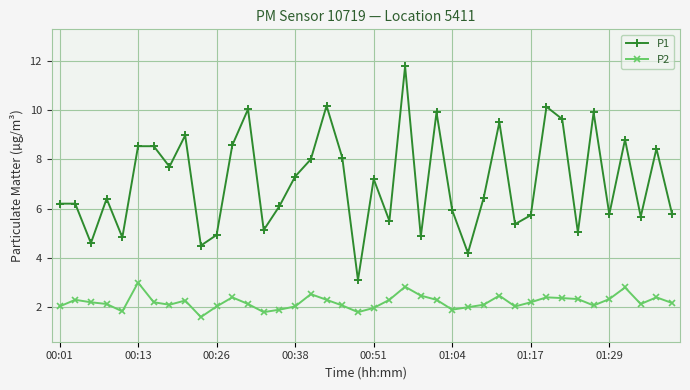

What are all the series names shown in the legend?

P1, P2